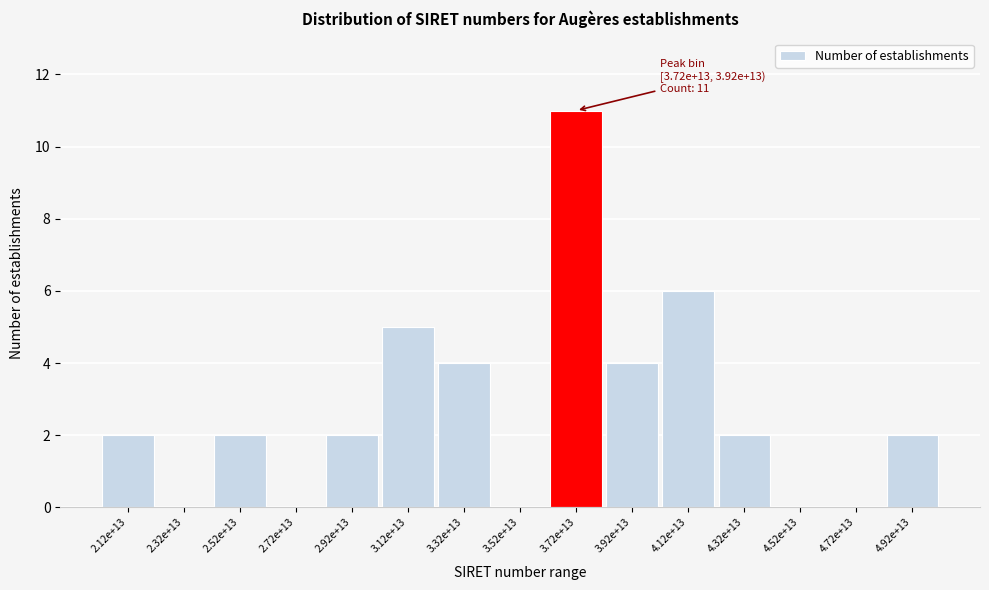

Reading left to right, list all the values displayed in this chart.

2.12e+13=2	2.32e+13=0	2.52e+13=2	2.72e+13=0	2.92e+13=2	3.12e+13=5	3.32e+13=4	3.52e+13=0	3.72e+13=11	3.92e+13=4	4.12e+13=6	4.32e+13=2	4.52e+13=0	4.72e+13=0	4.92e+13=2